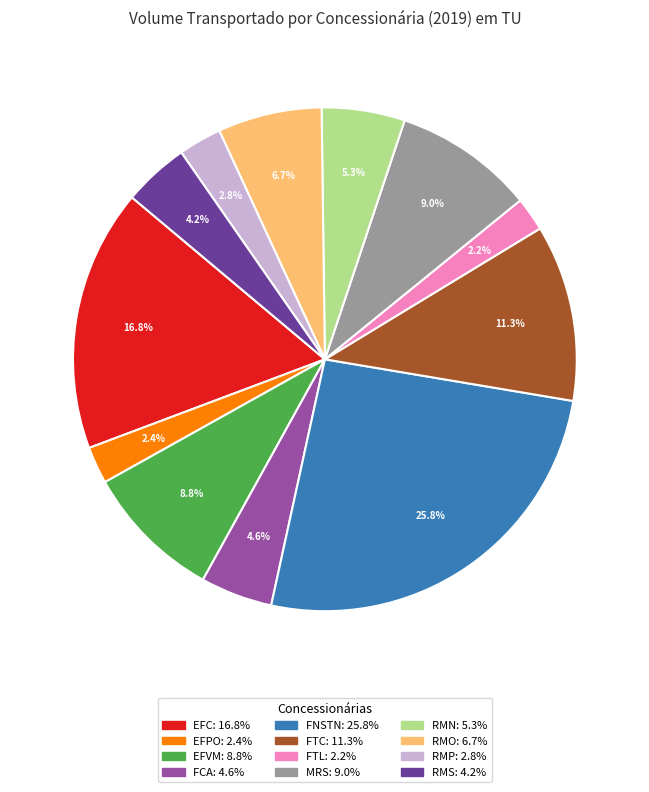

Combined, do MRS and RMP account for over 50%?

No